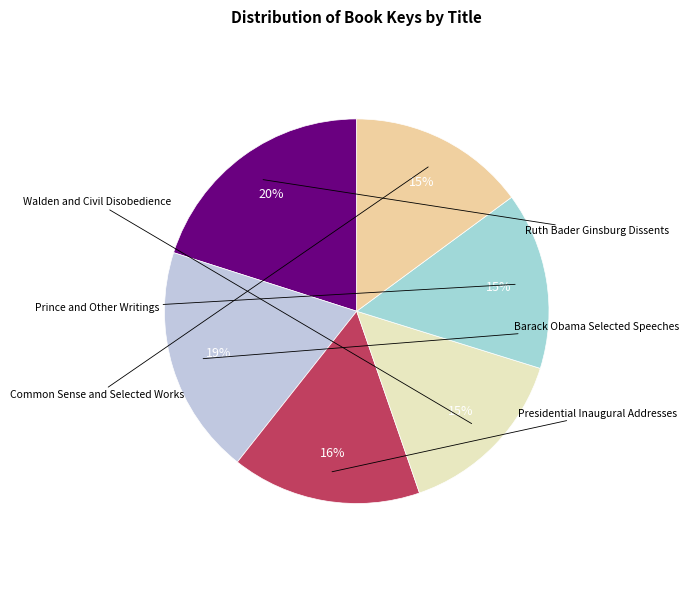

How many segments does this pie chart have?

6